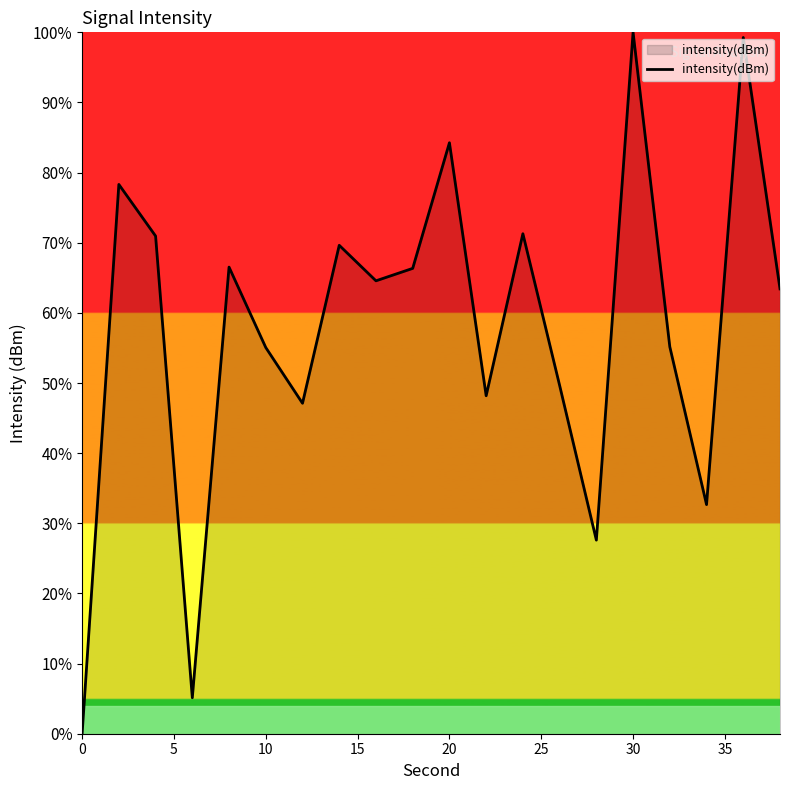

What is the maximum value shown in the chart?

100.0